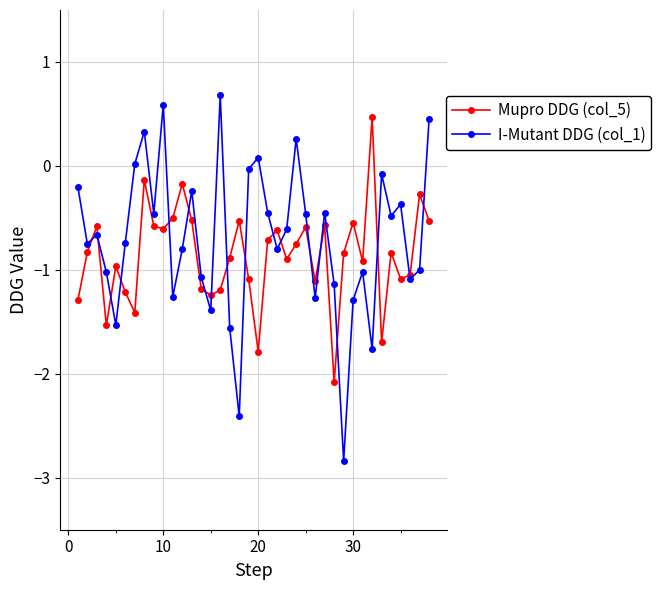

What is the average value of the Mupro DDG (col_5) series?

-0.9